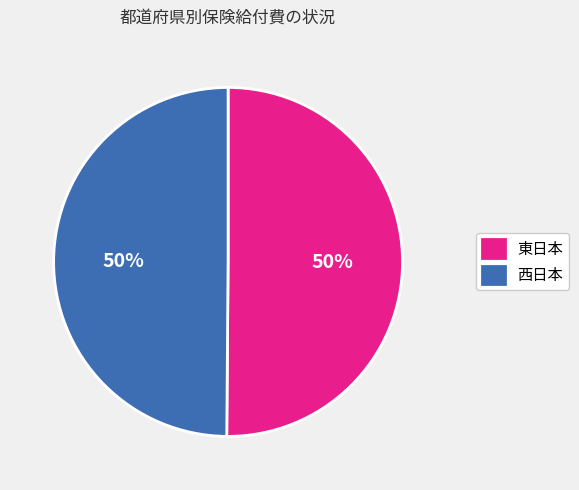

Approximately how many times larger is the value at 東日本 compared to 西日本?

1.0